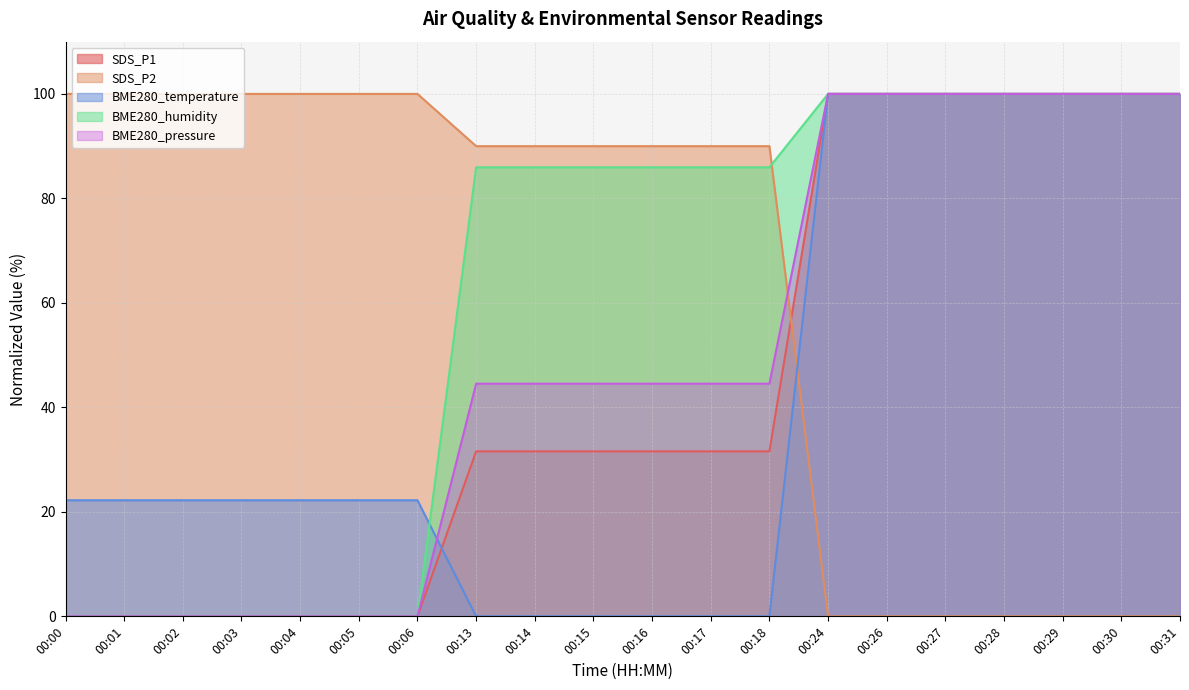

Rank the series at 00:14 from highest to lowest value.

SDS_P2, BME280_humidity, BME280_pressure, SDS_P1, BME280_temperature